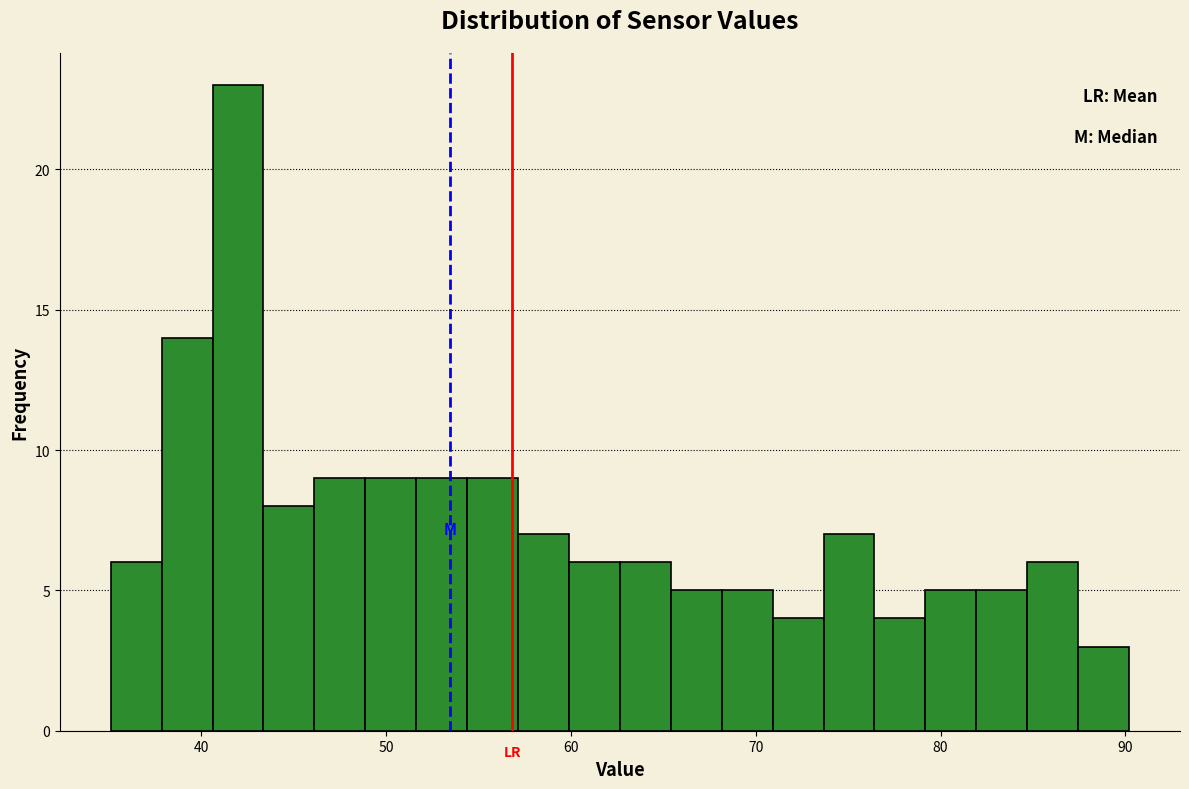

Read against the x-axis, roughly where is the centre of the tallest bar?

42